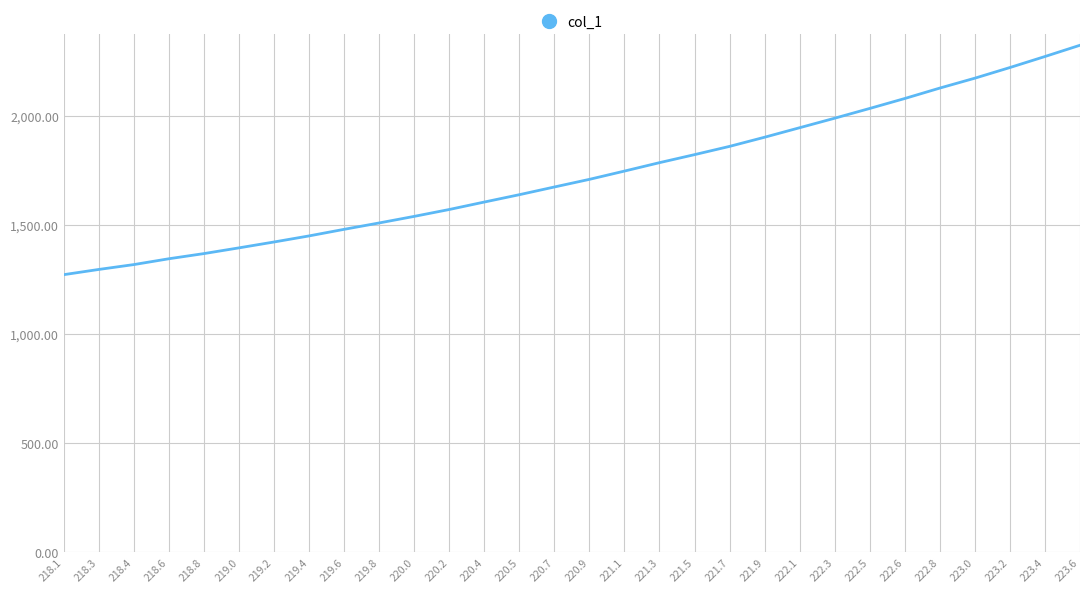

What is the greatest value displayed?

2326.5